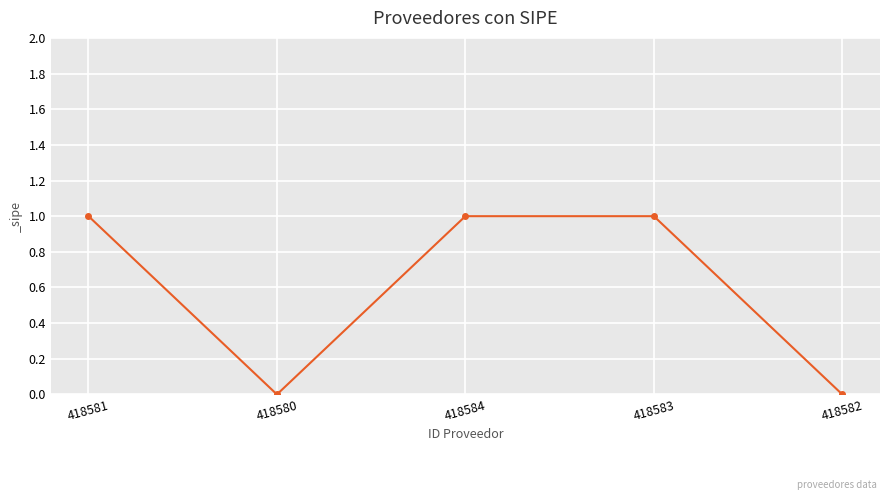

Reading left to right, what are all the values shown in this chart?

418581=1	418580=0	418584=1	418583=1	418582=0